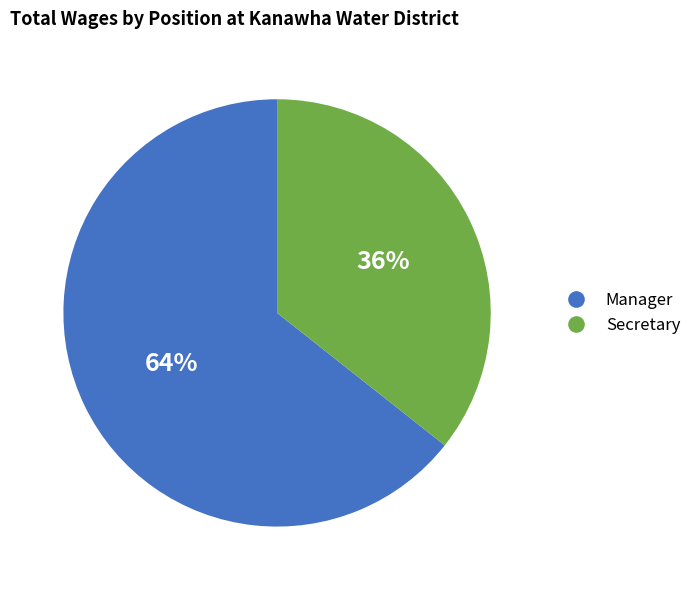

To the nearest percent, what percentage of the pie is Manager?

64%